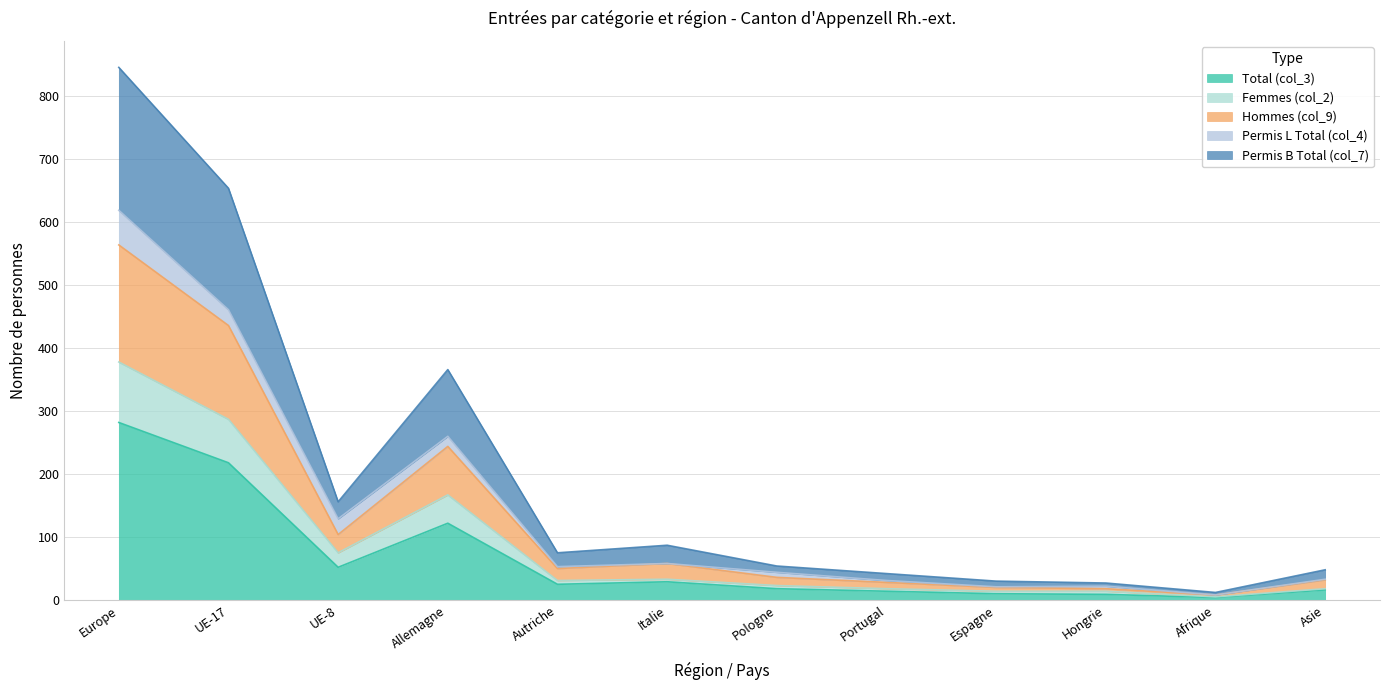

At which category is the sum across all series the highest?

Europe